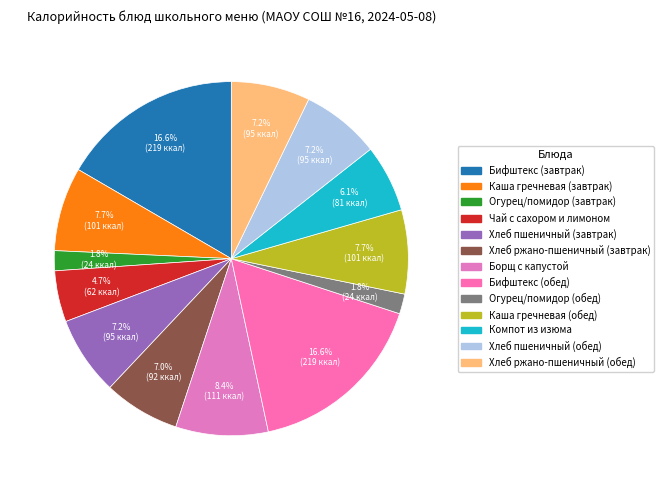

What is the total percentage of Каша гречневая (обед) and Бифштекс (завтрак)?

24.3%